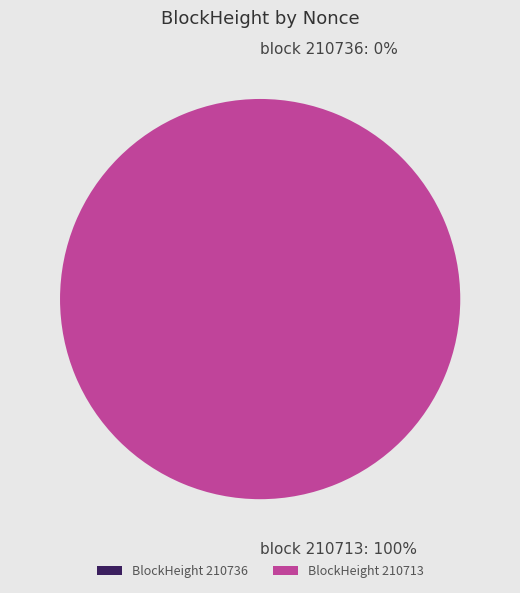

Combined, what portion of the pie is 210736 and 210713?

100.0%